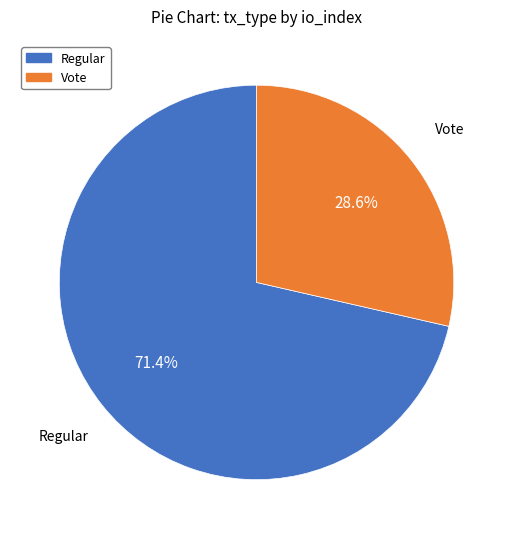

Which slice is the largest?

Regular